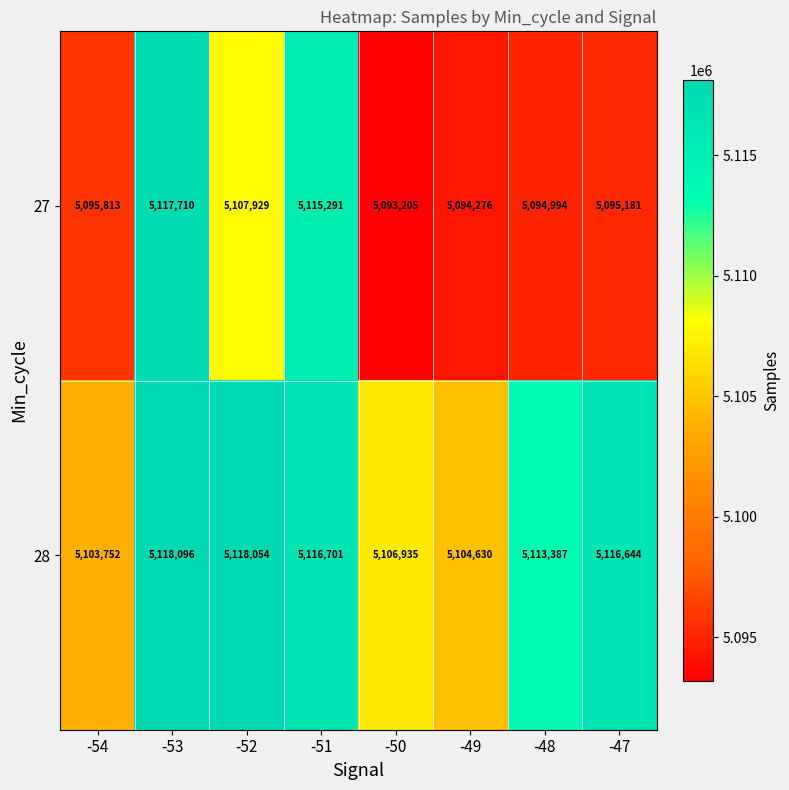

Which series has the largest total across all categories?

28